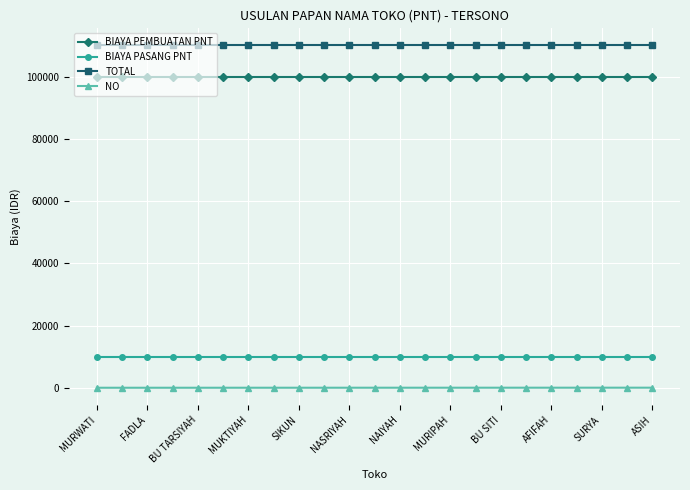

What is the sum of all BIAYA PASANG PNT values?

230000